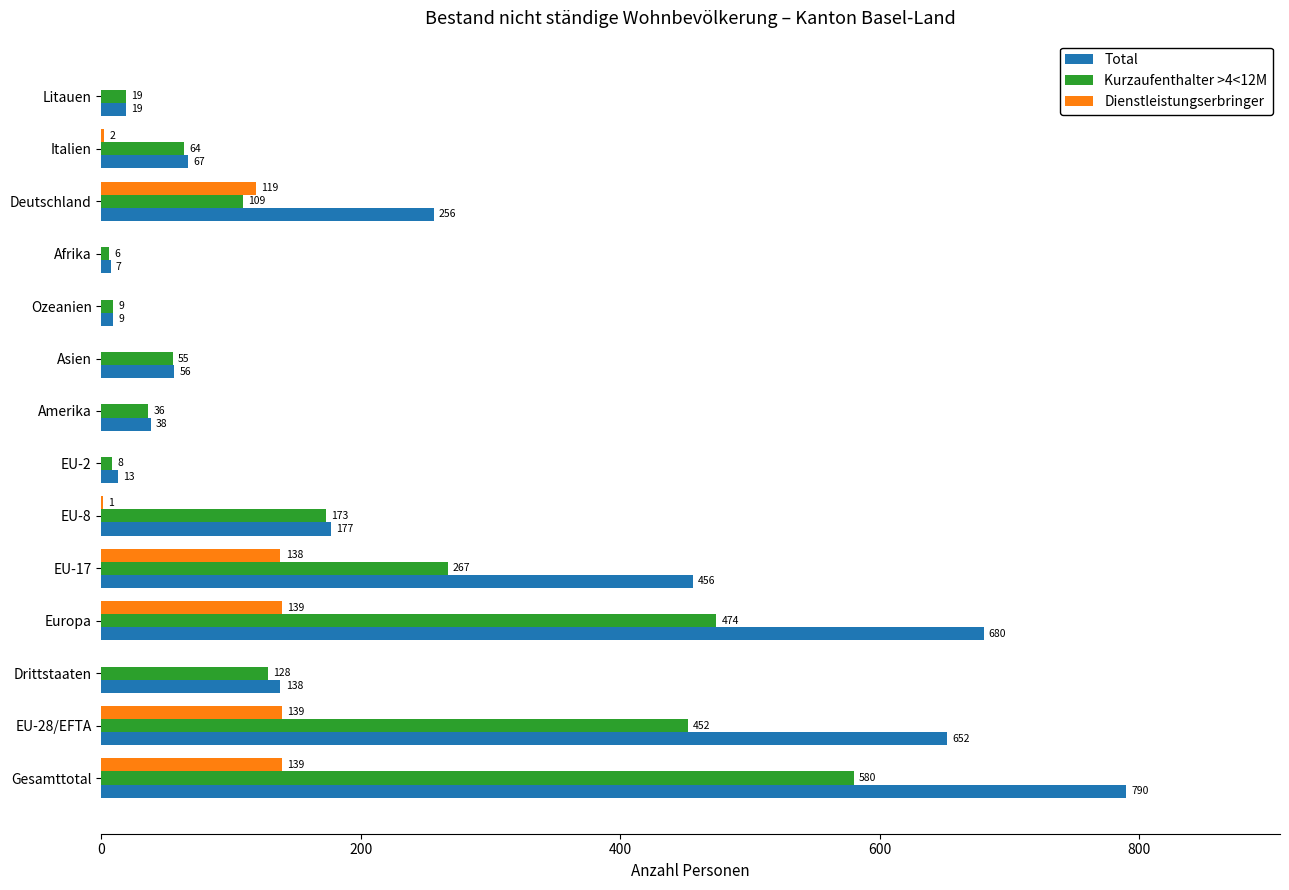

How many series are shown in this chart?

3